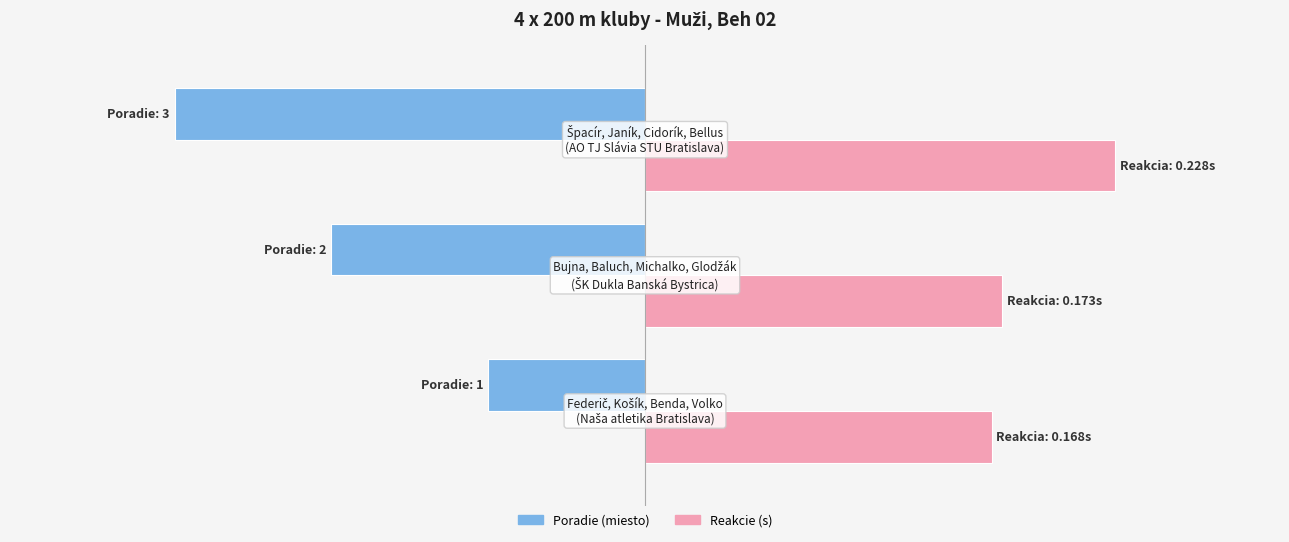

Are the bars grouped side by side (vs. stacked)?

Yes